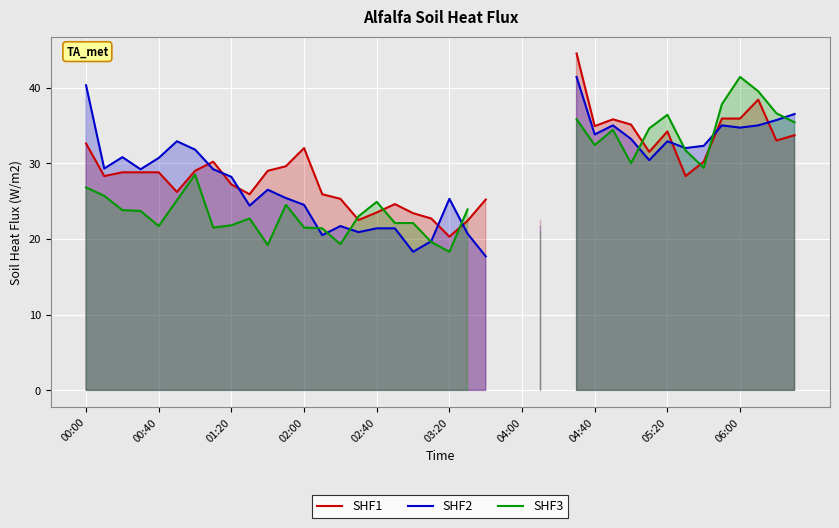

Does the chart display data point markers on the line(s)?

No